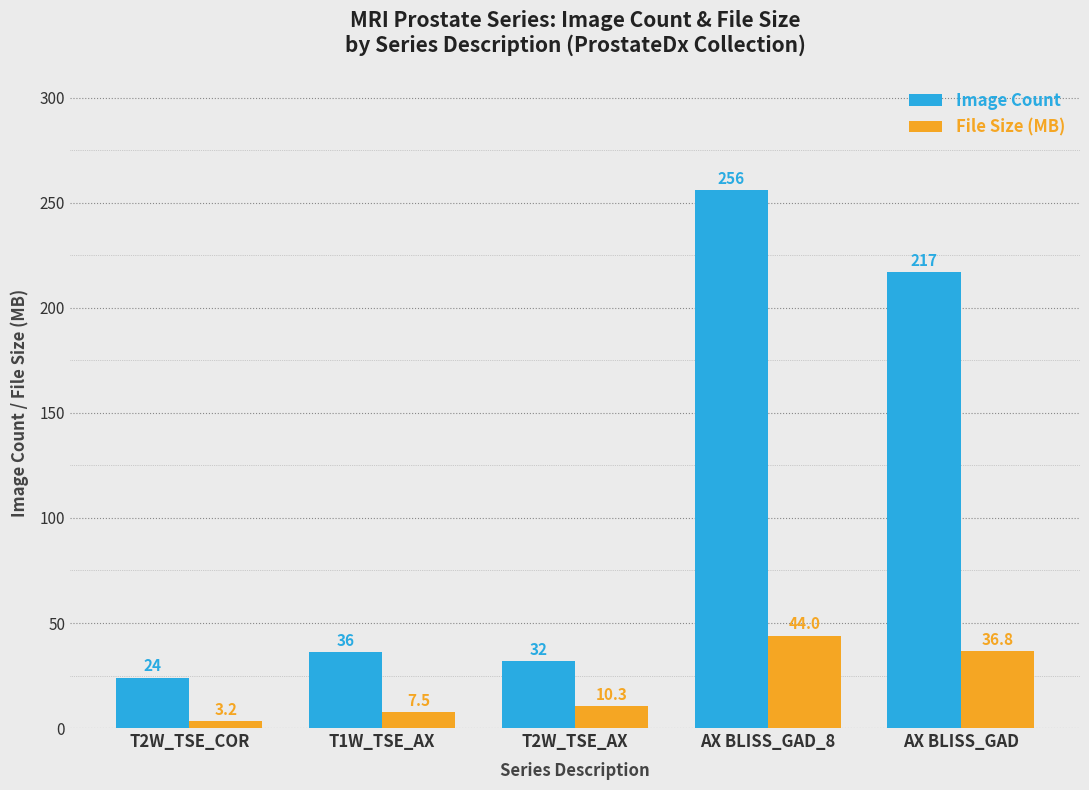

Is the value of File Size (MB) at AX BLISS_GAD_8 greater than the value of Image Count at AX BLISS_GAD_8?

No